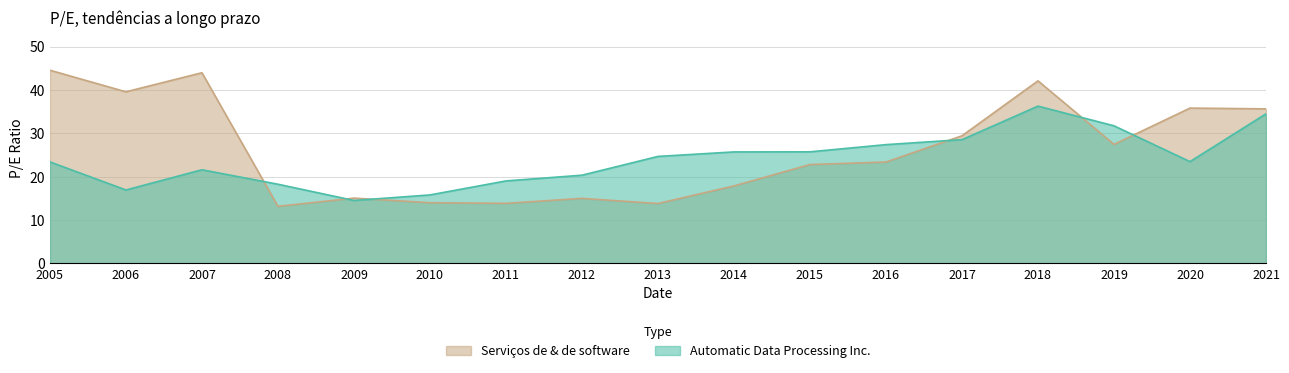

Where do Serviços de & de software and Automatic Data Processing Inc. first cross each other?

2007 and 2008